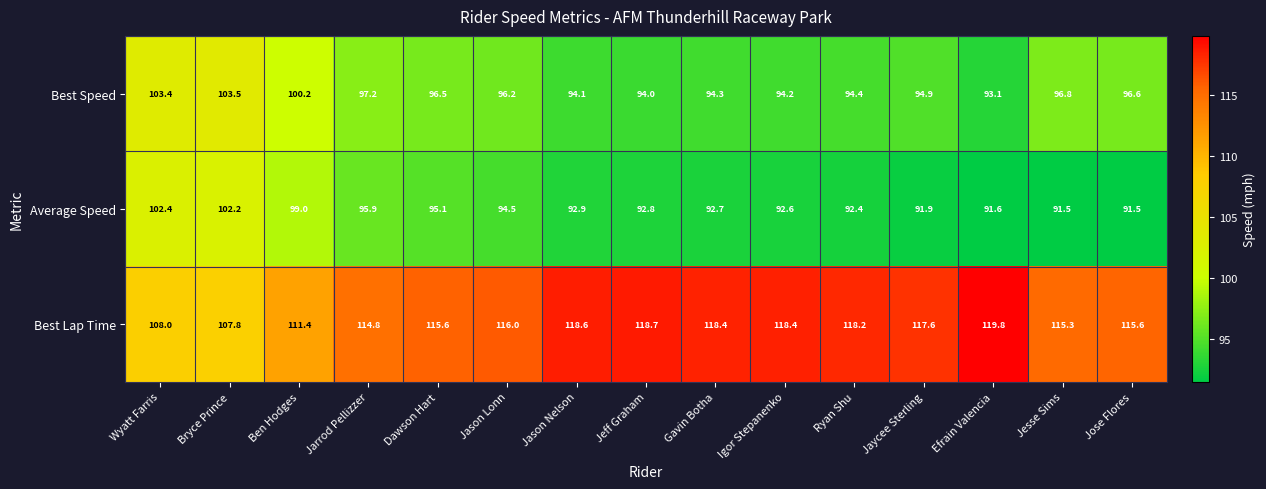

True or false: Average Speed has a value of 95.1 at Dawson Hart.

True